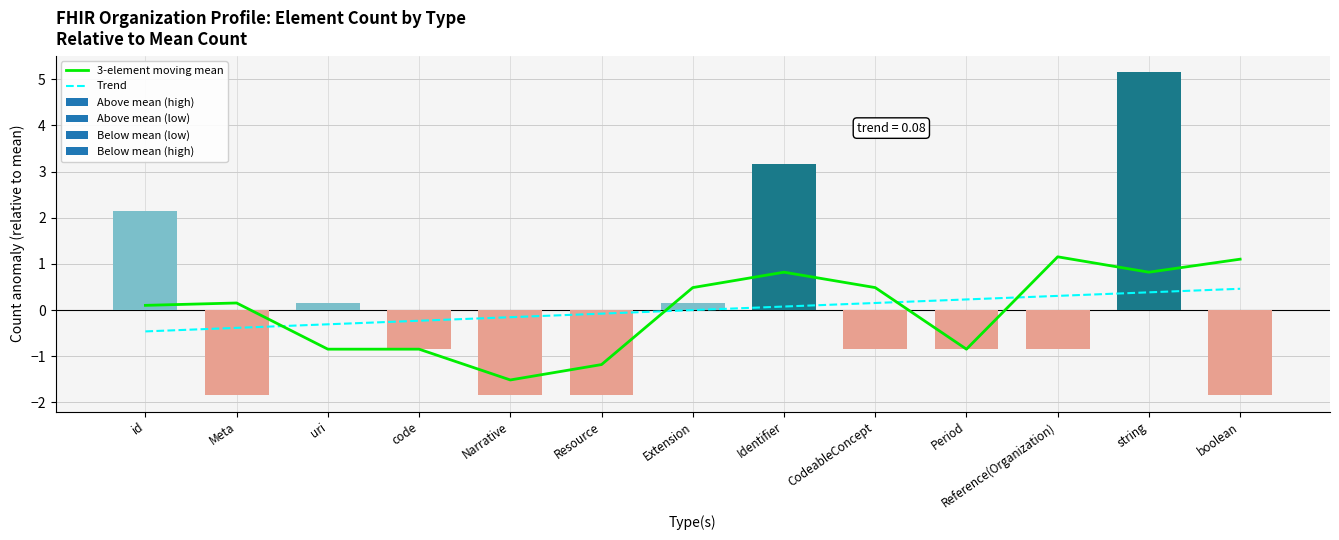

How many values in Trend are above zero?

7